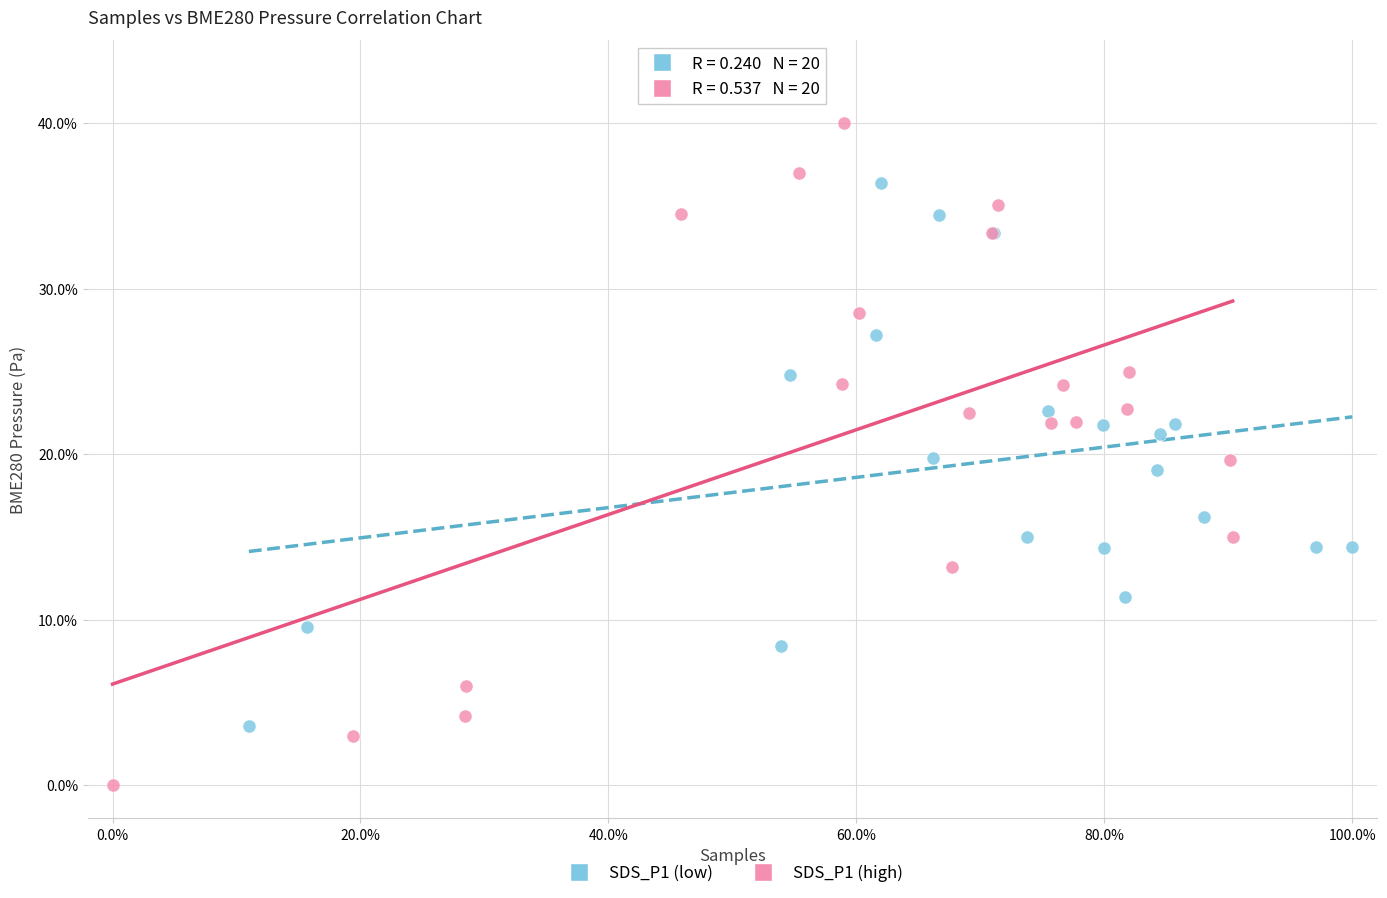

Which series reaches the minimum Y coordinate?

SDS_P1 (high)